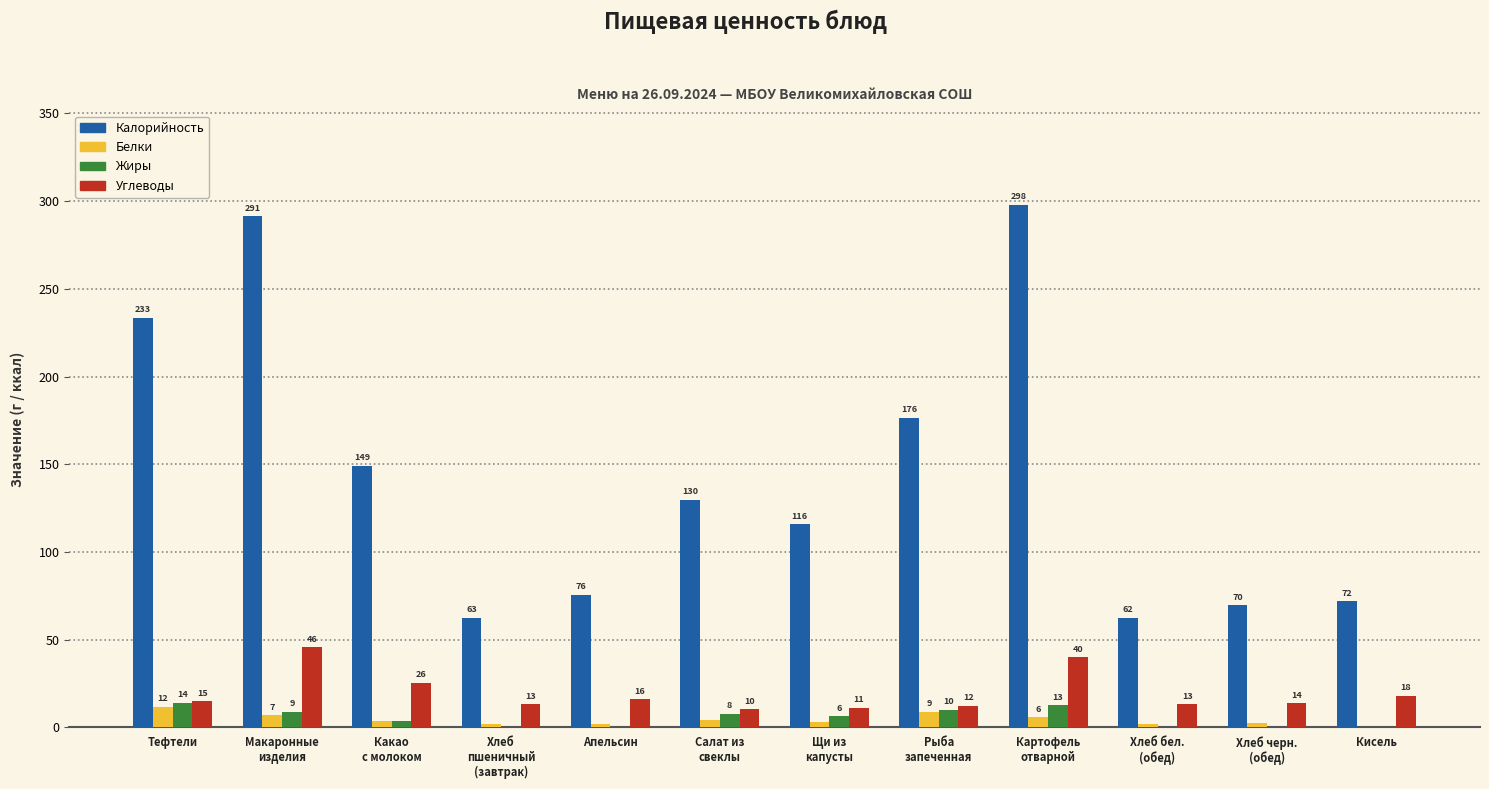

What is the difference between the second highest and second lowest values in the Калорийность series?

228.8